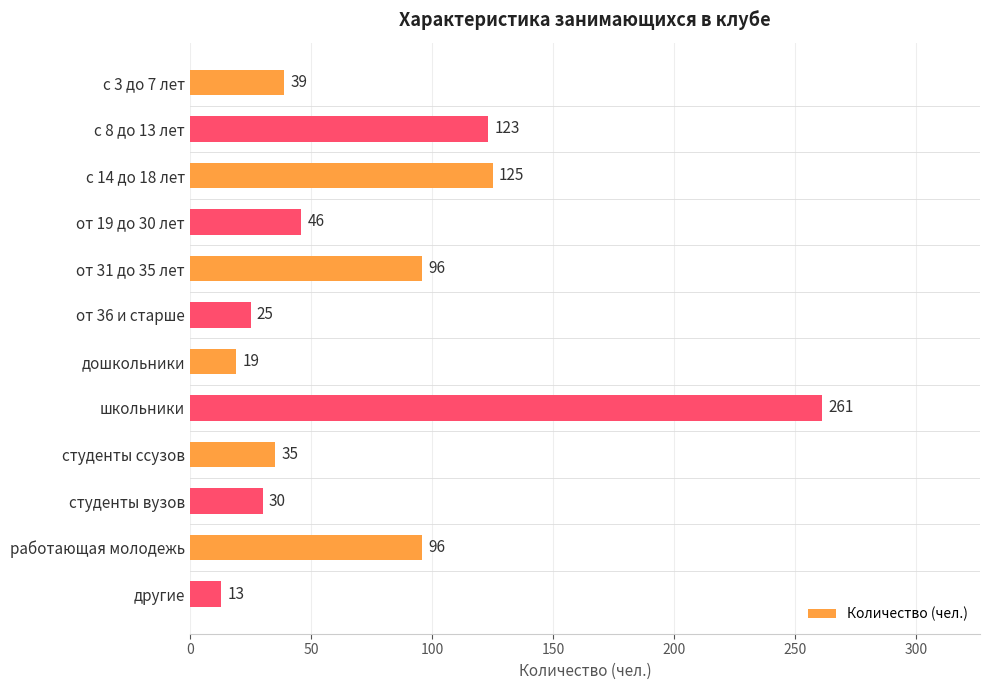

At which label is the value closest to 137?

с 14 до 18 лет